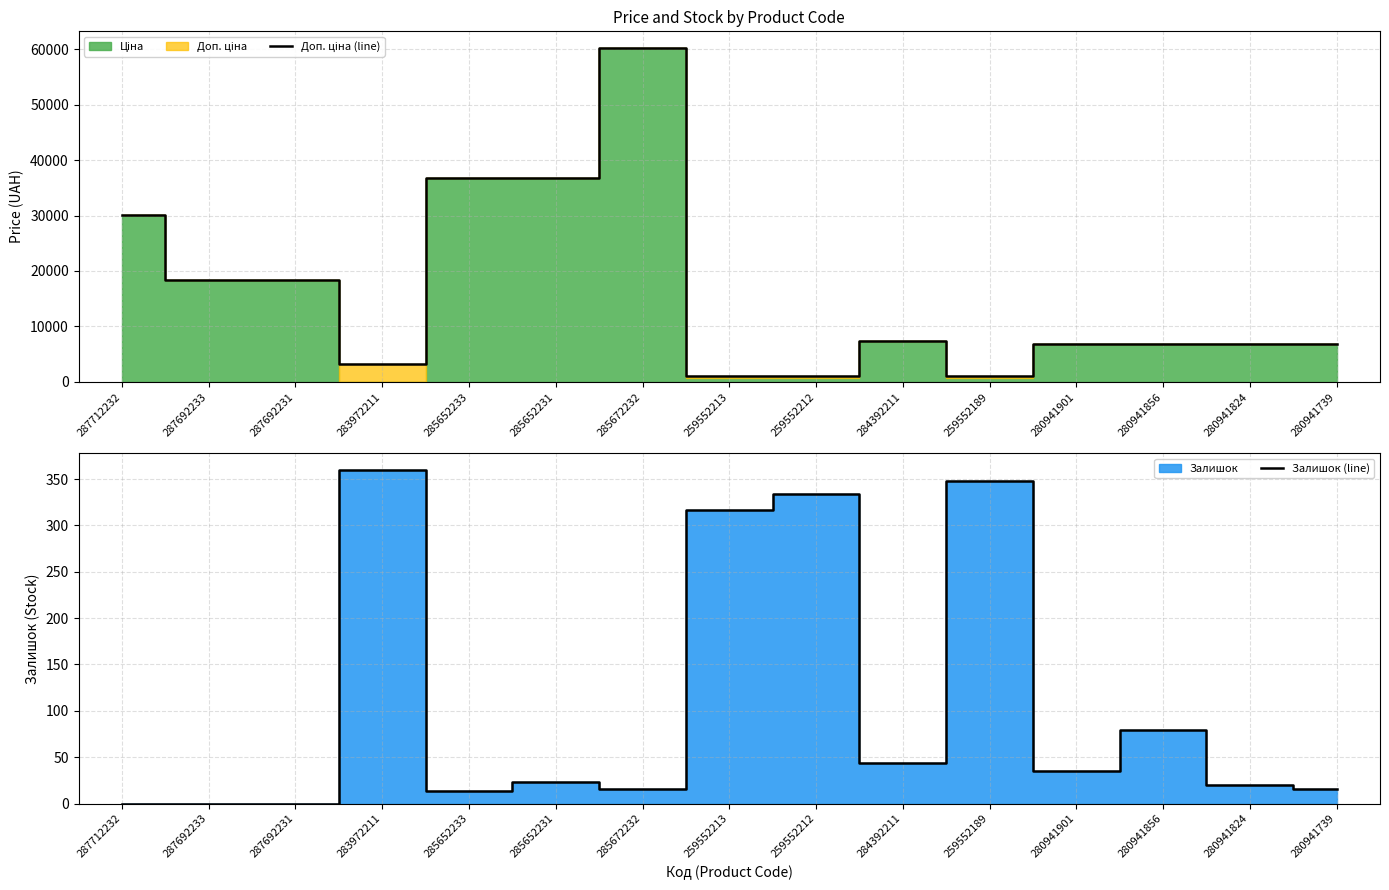

True or false: Залишок (line) has a value of 44 at 284392211.

True